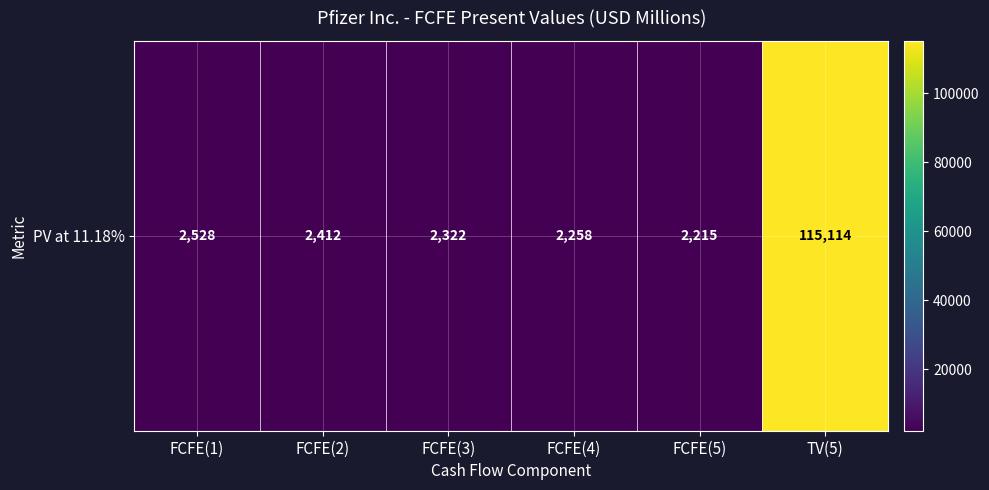

What value does the data have at FCFE(5), to the nearest 50?

2200